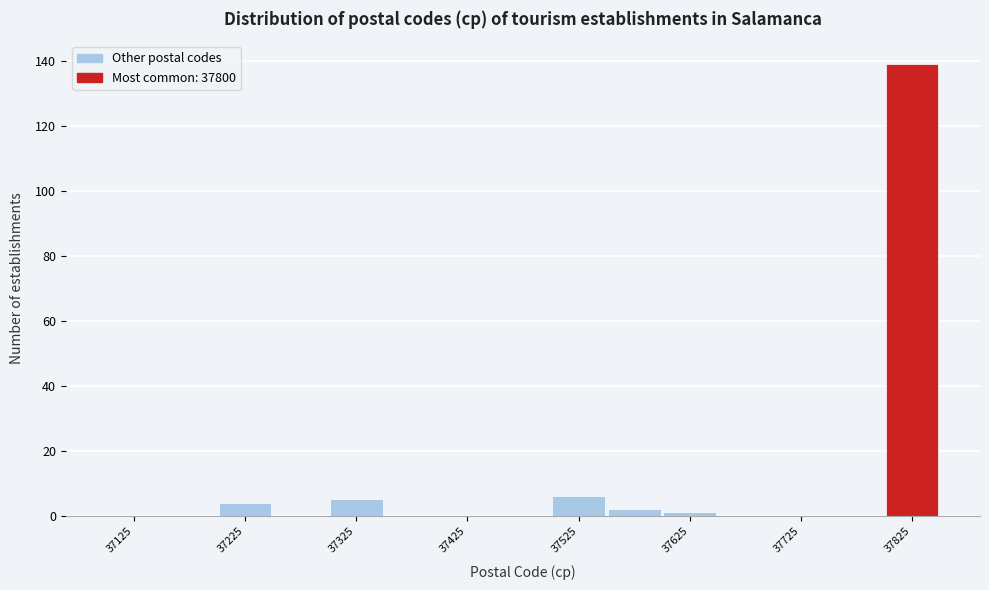

How tall is the bar that spans 37500 to 37550 on the x-axis? The values are not printed on the chart, so give them approximately, as read against the axis.

6